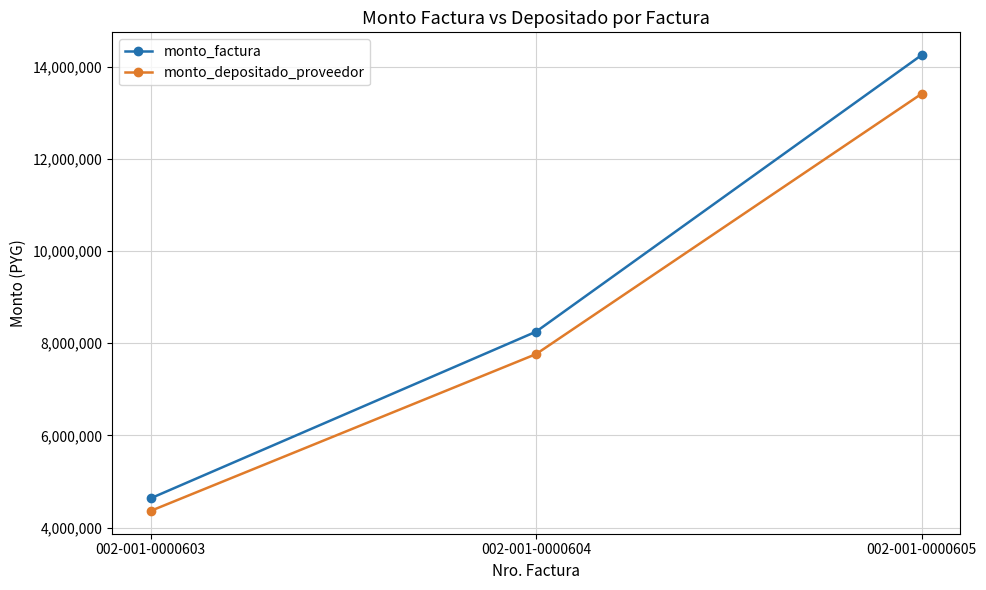

Which series has the largest range (max minus min)?

monto_factura